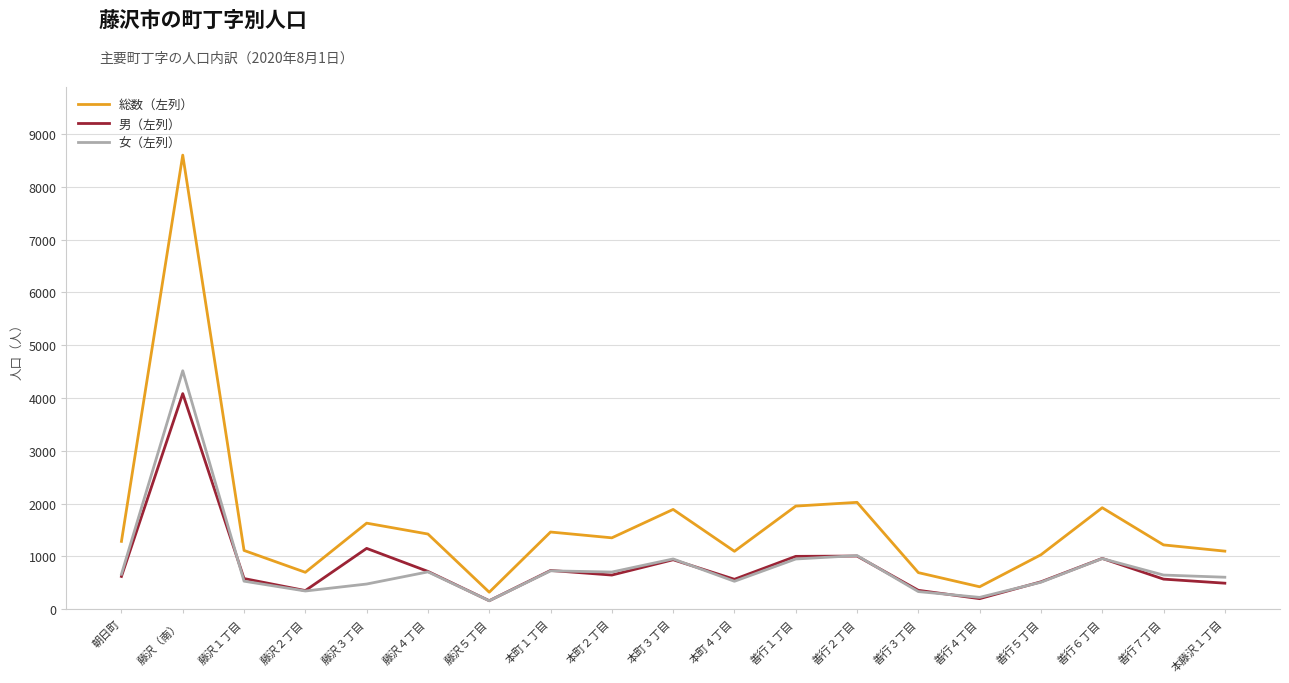

What is the highest value of the 男（左列） series?

4084